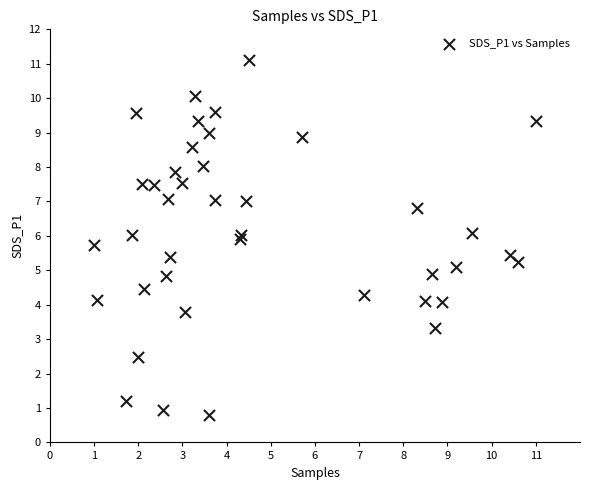

What is the range of Y values (max minus min)?

10.3